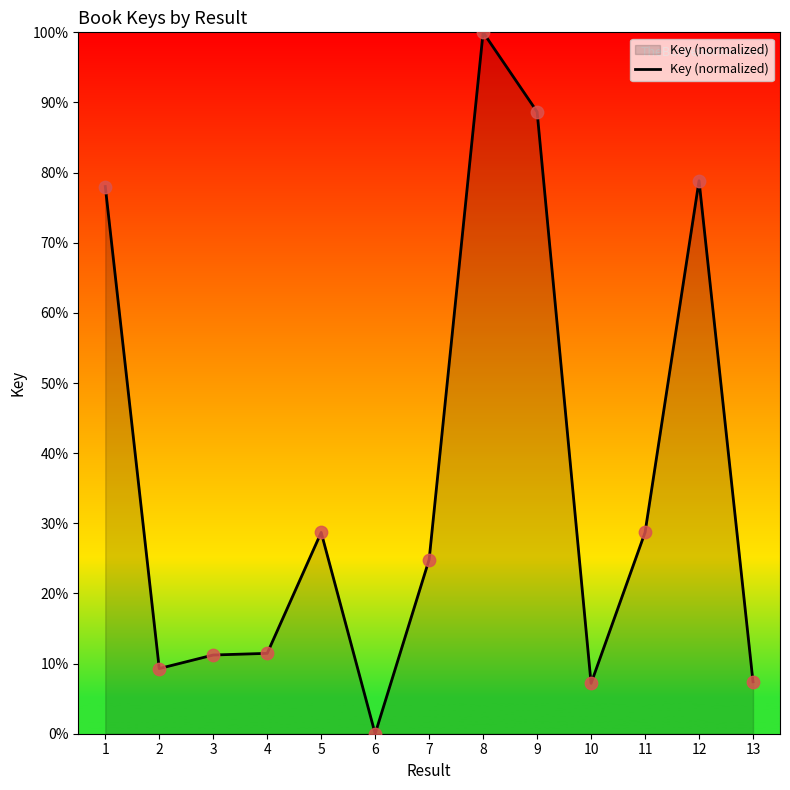

What is the change in value from 1 to 5?

-49.3